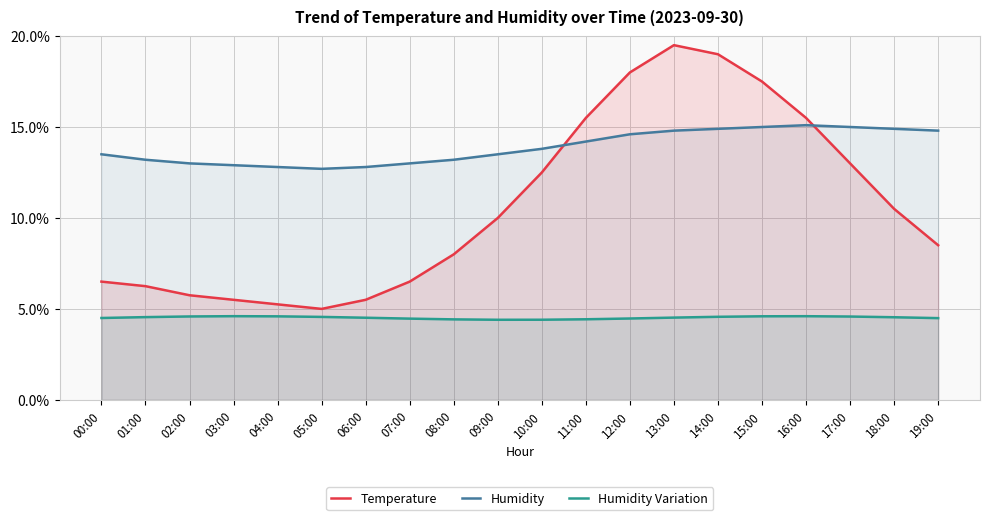

How many values in the Temperature series exceed 10?

9